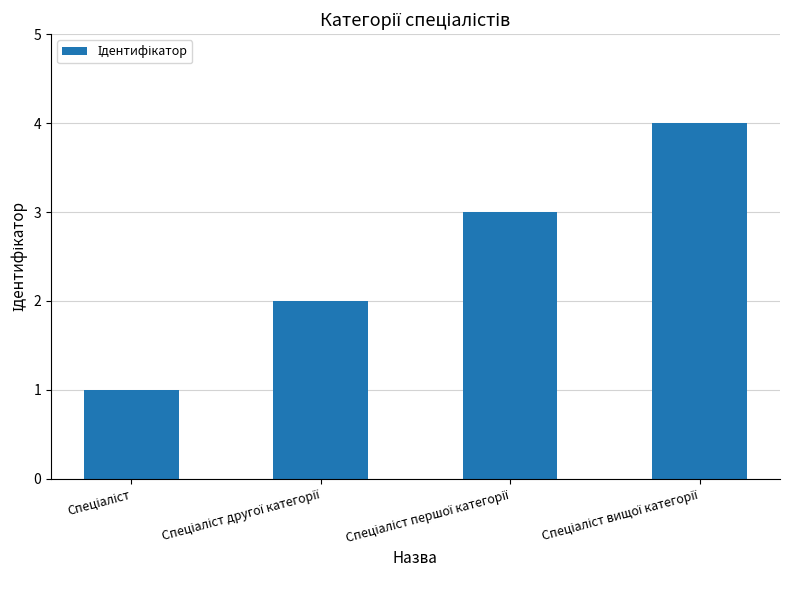

What is the sum of all values?

10